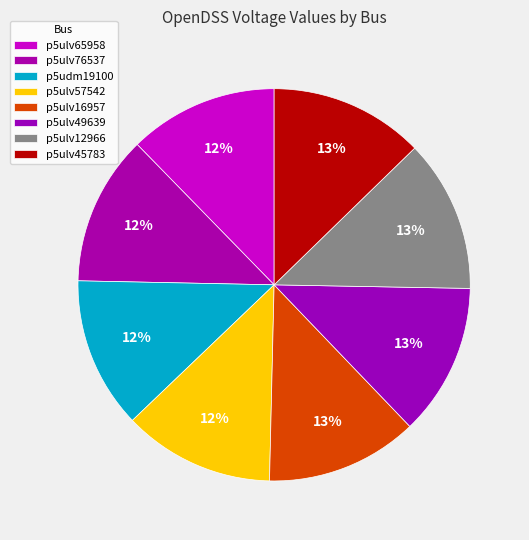

What percentage is NOT represented by p5ulv57542?

87.5%